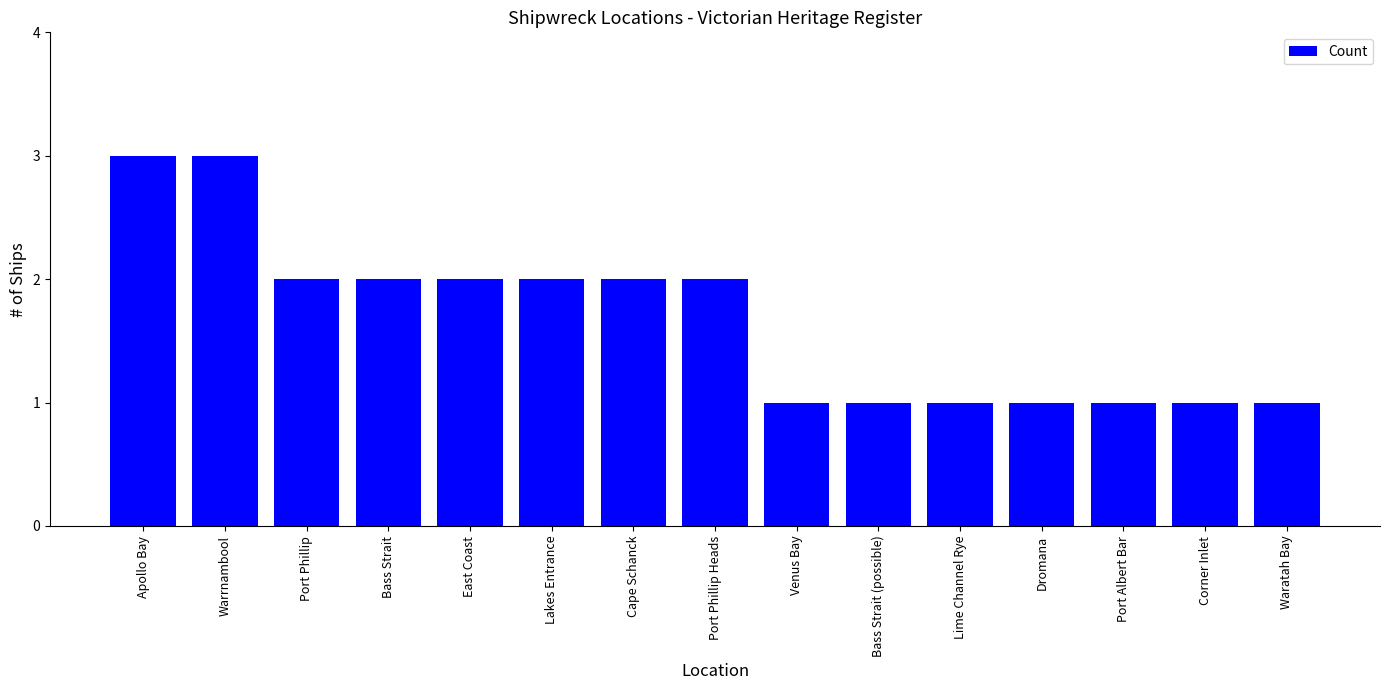

Reading right to left, transcribe all the data shown in this chart.

1	1	1	1	1	1	1	2	2	2	2	2	2	3	3